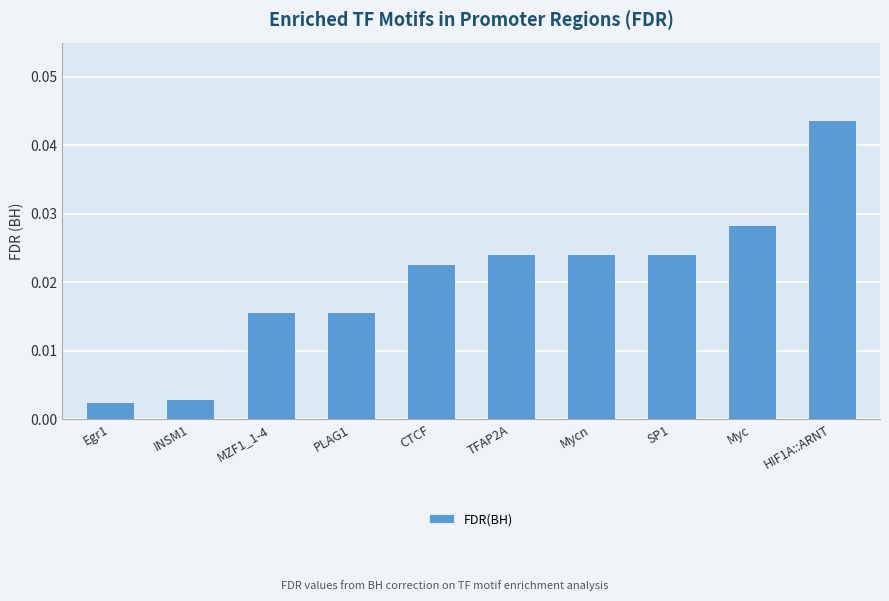

Which label corresponds to the smallest value in the chart?

Egr1